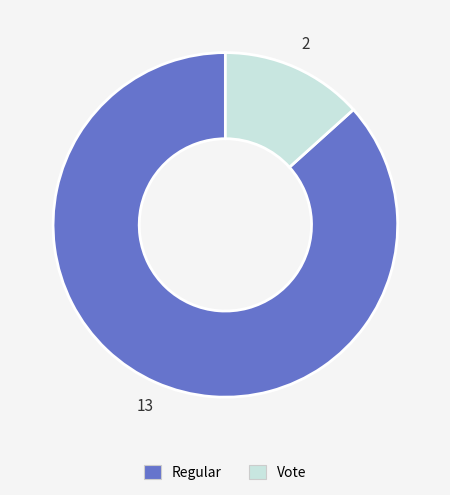

Rank the categories by value from lowest to highest.

Vote, Regular